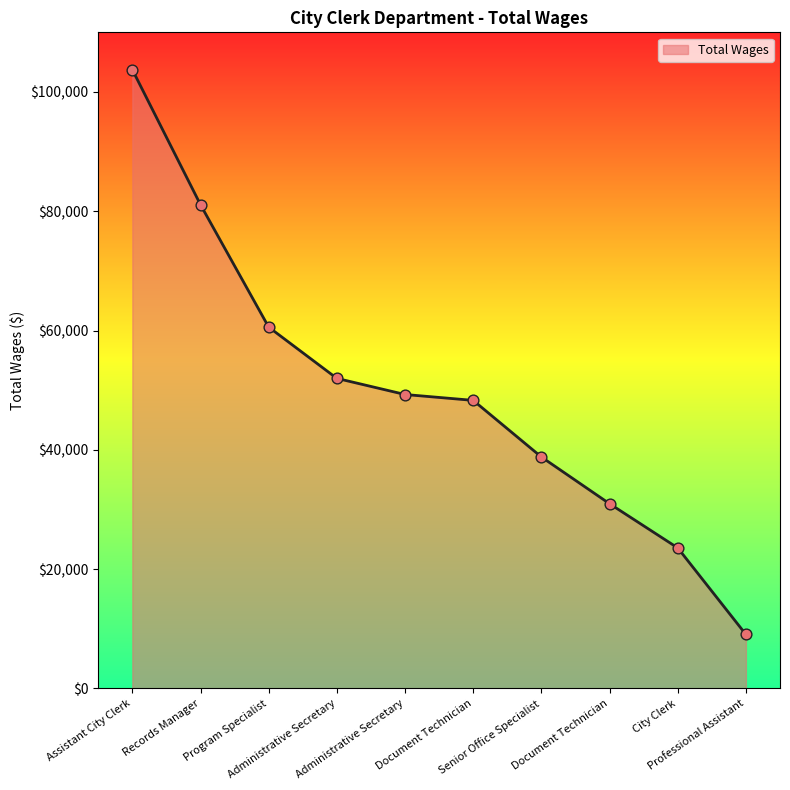

Is this an area chart (filled region under the line)?

Yes